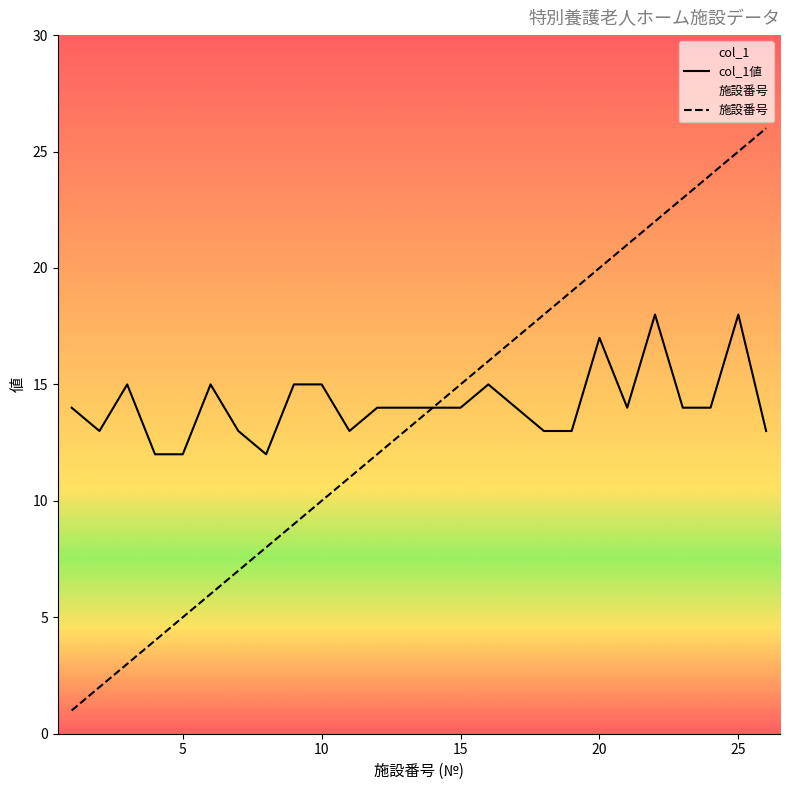

Is this an area chart (filled region under the line)?

No